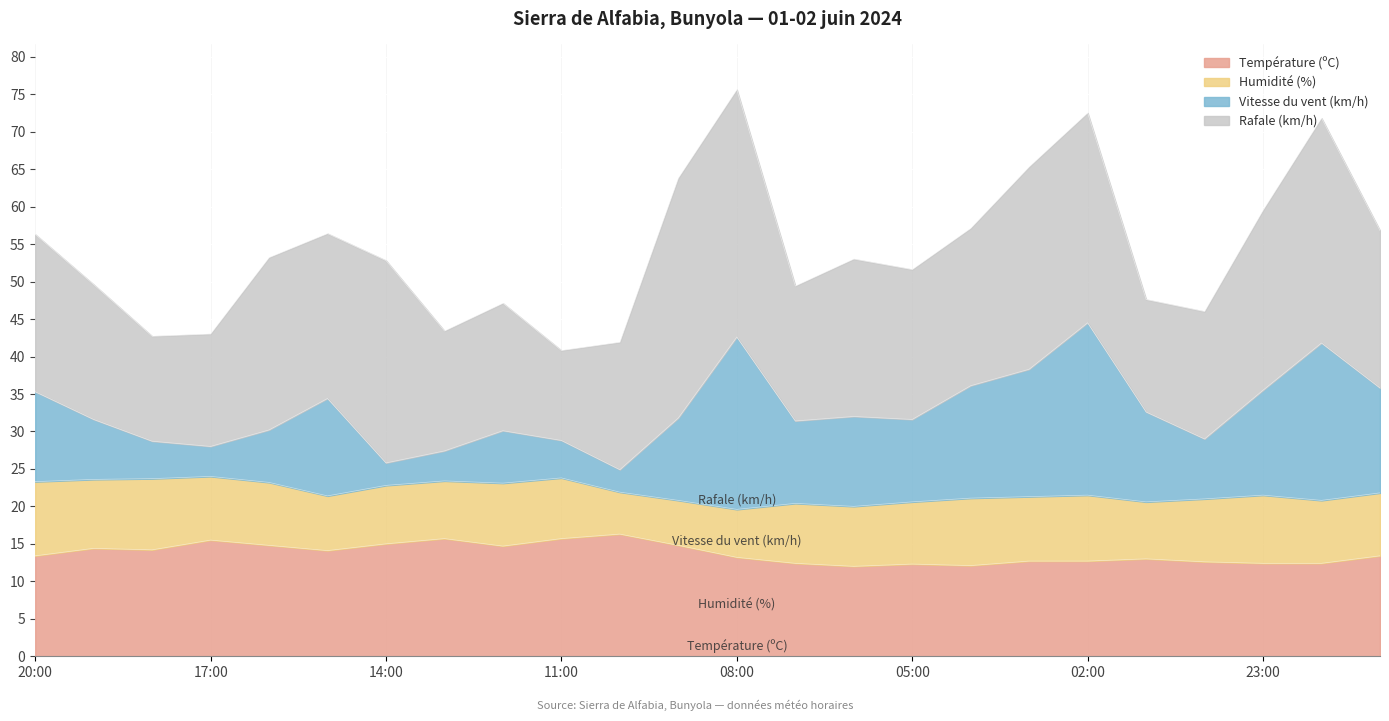

True or false: Vitesse du vent (km/h) and Température (ºC) intersect in this chart.

False